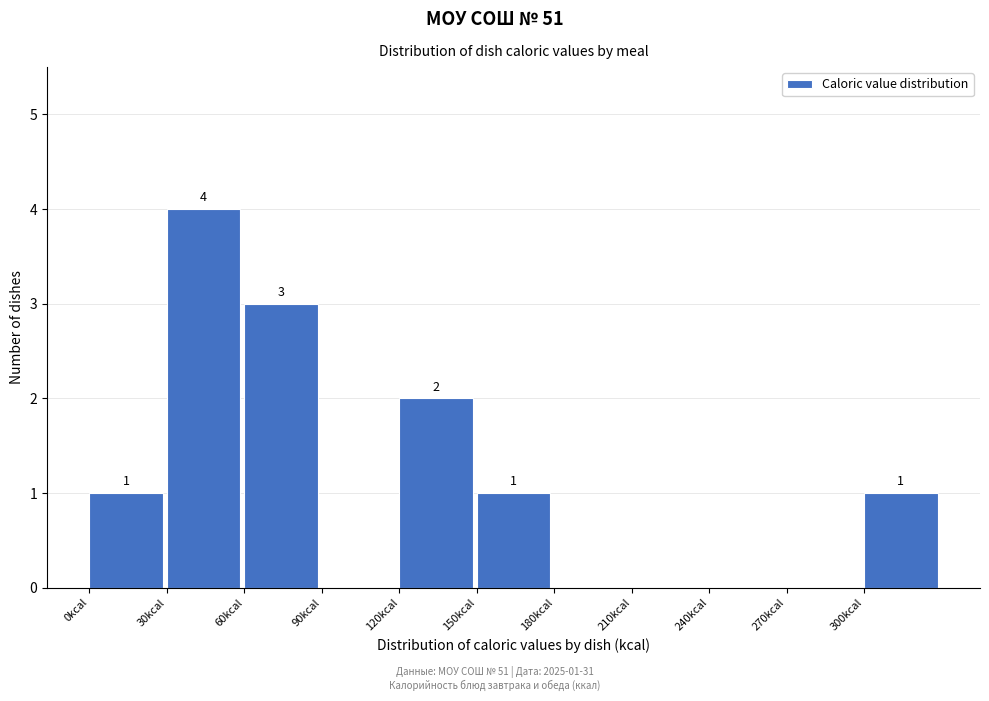

Which range on the x-axis has the tallest bar?

30 to 60